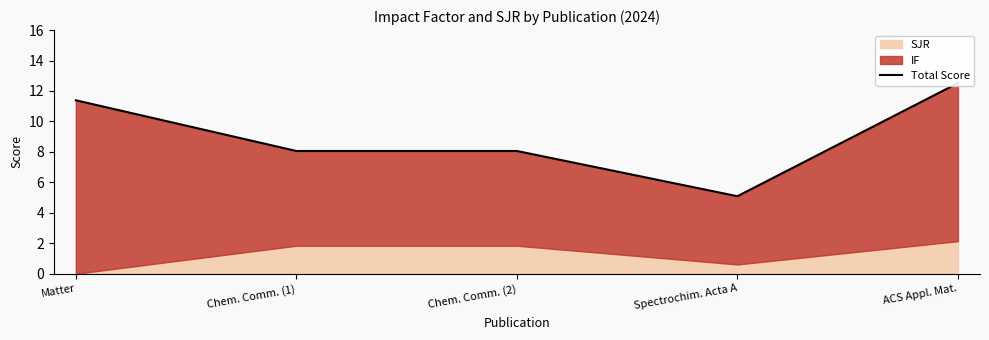

True or false: the data shows 3.0 at Chem. Comm. (1).

False